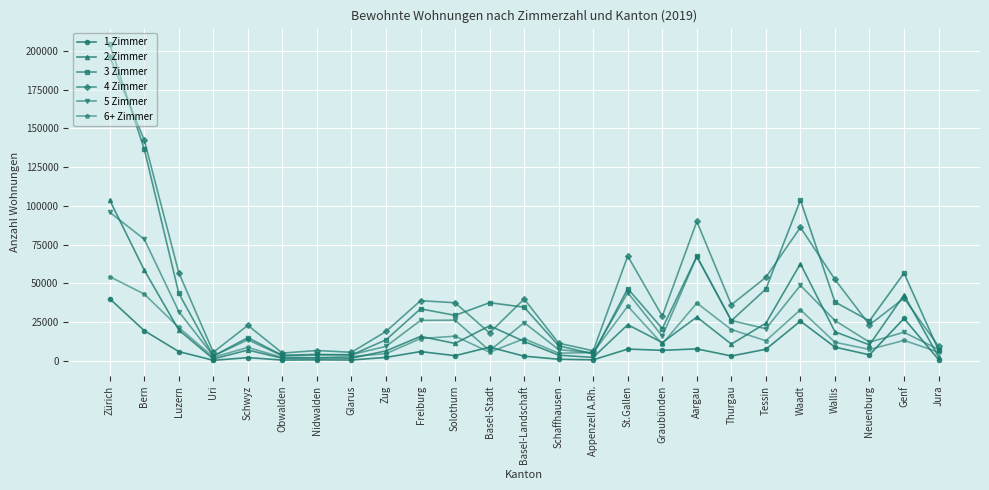

How many lines are shown in the chart?

6